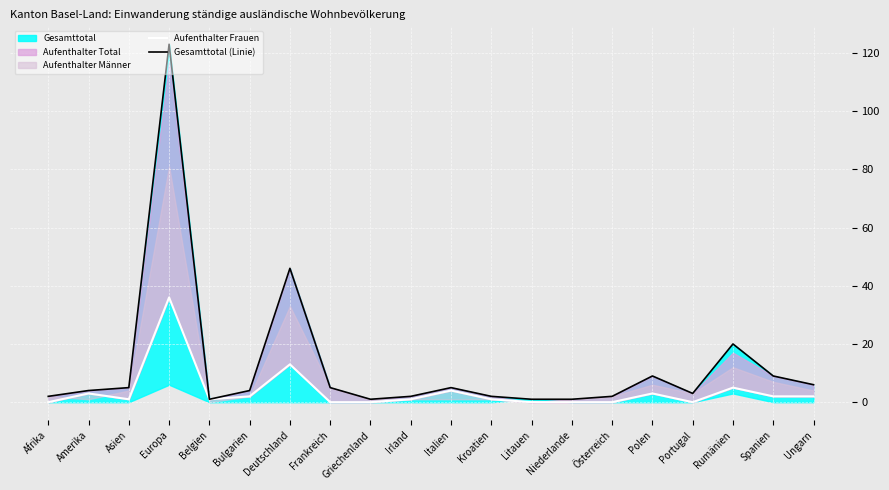

Is the value of Aufenthalter Frauen at Griechenland greater than the value of Gesamttotal (Linie) at Portugal?

No